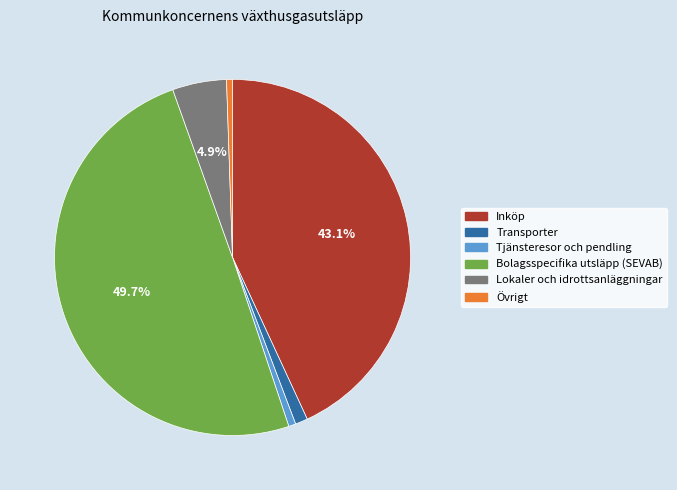

Which category has the biggest portion of the pie?

Bolagsspecifika utsläpp (SEVAB)